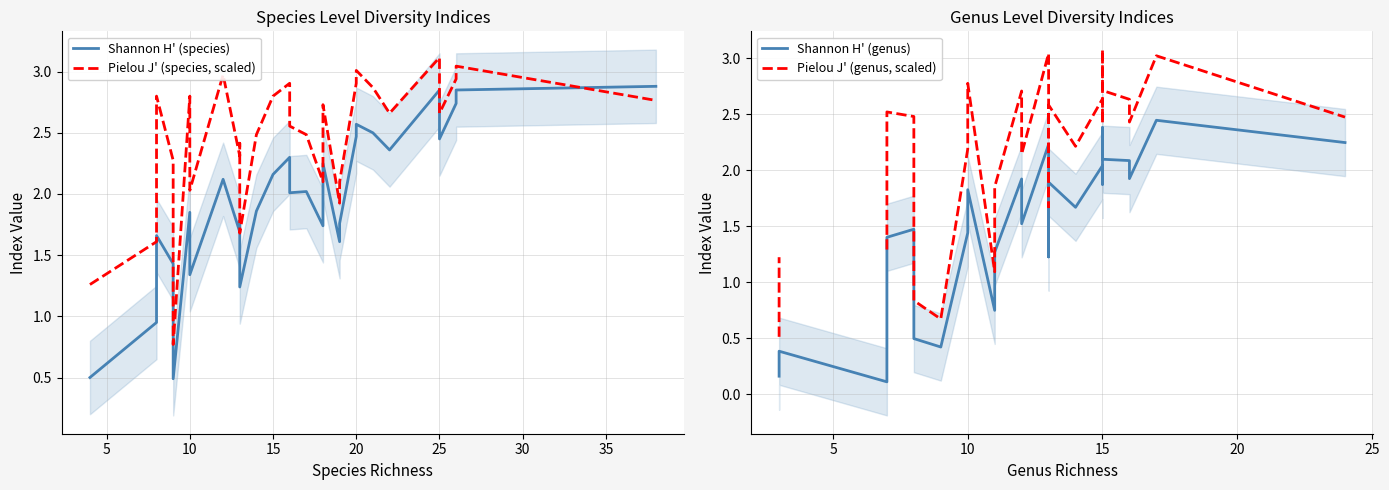

At 10, list the series in order from smallest to largest.

Shannon H' (genus), Shannon H' (species), Pielou J' (species, scaled), Pielou J' (genus, scaled)